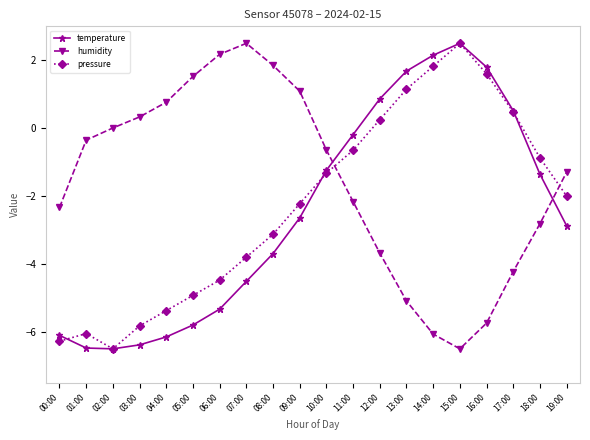

Does the chart have visible grid lines?

No